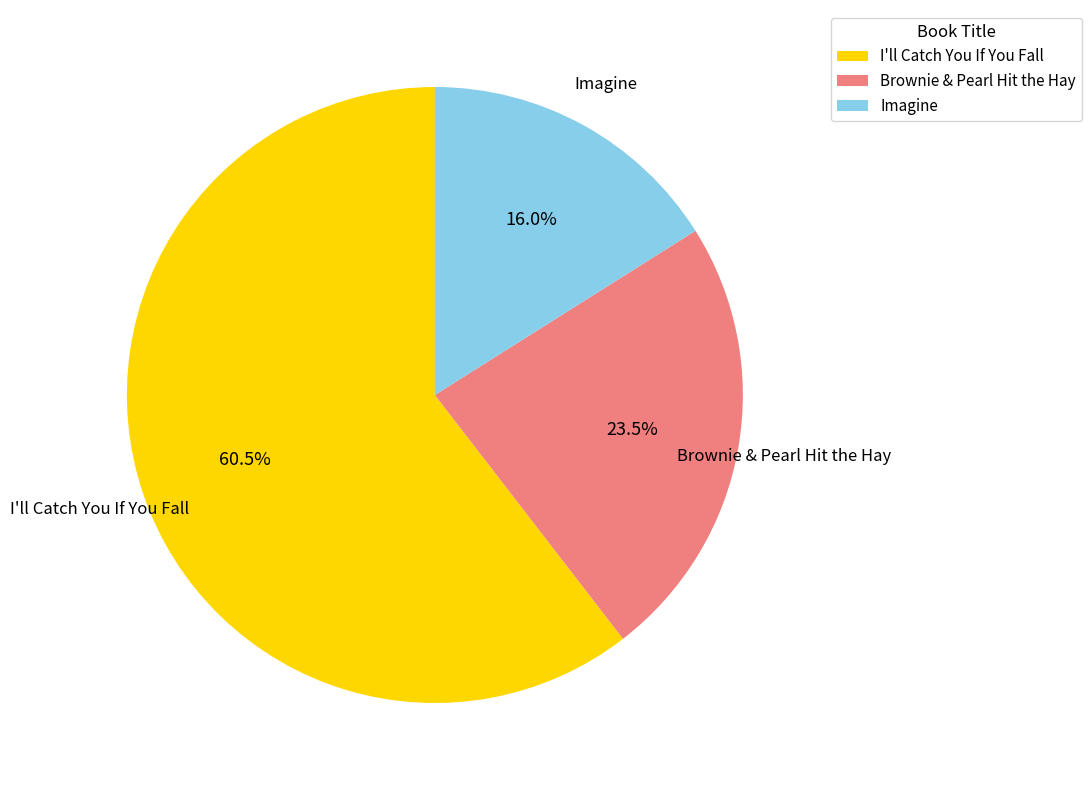

What is the majority slice?

I'll Catch You If You Fall